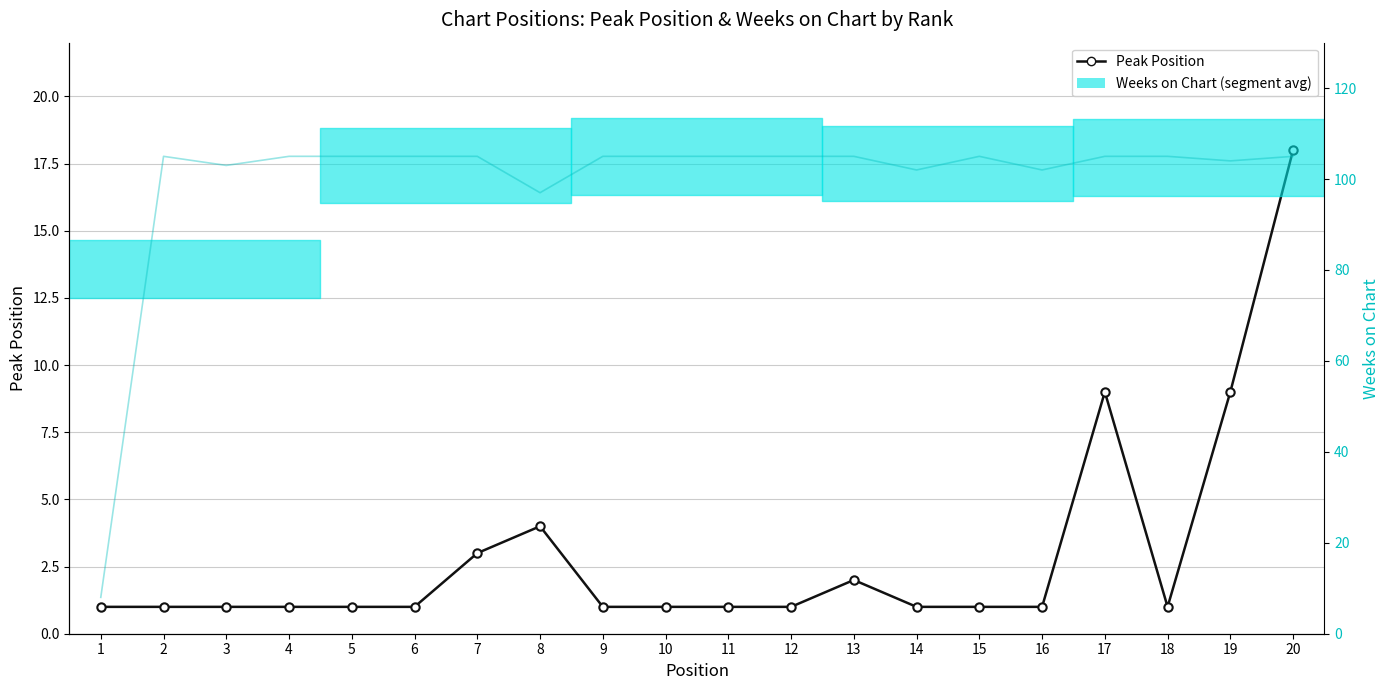

Is this an area chart (filled region under the line)?

No